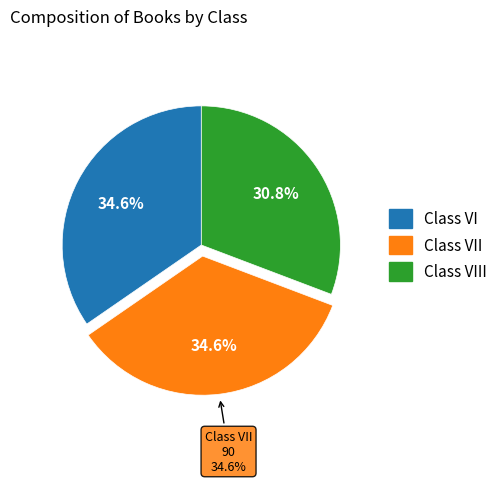

Is Class VI the majority of the pie?

No